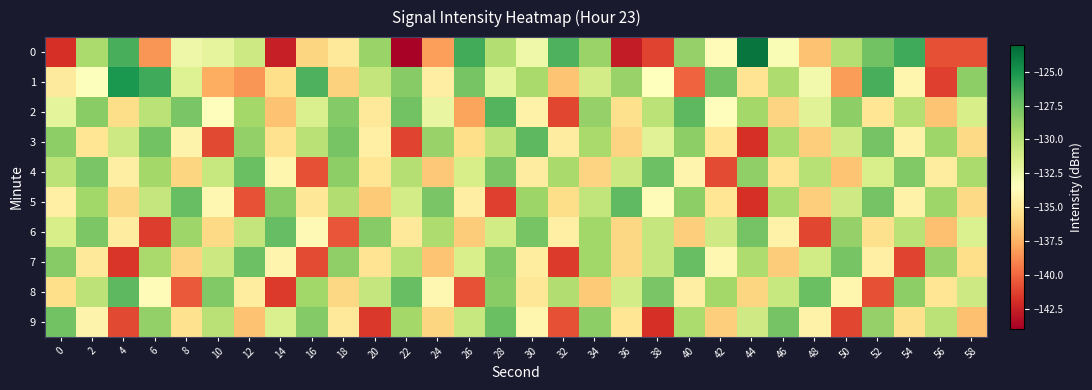

Rank the series by their maximum value, from lowest to highest.

4, 9, 7, 6, 5, 3, 8, 2, 1, 0